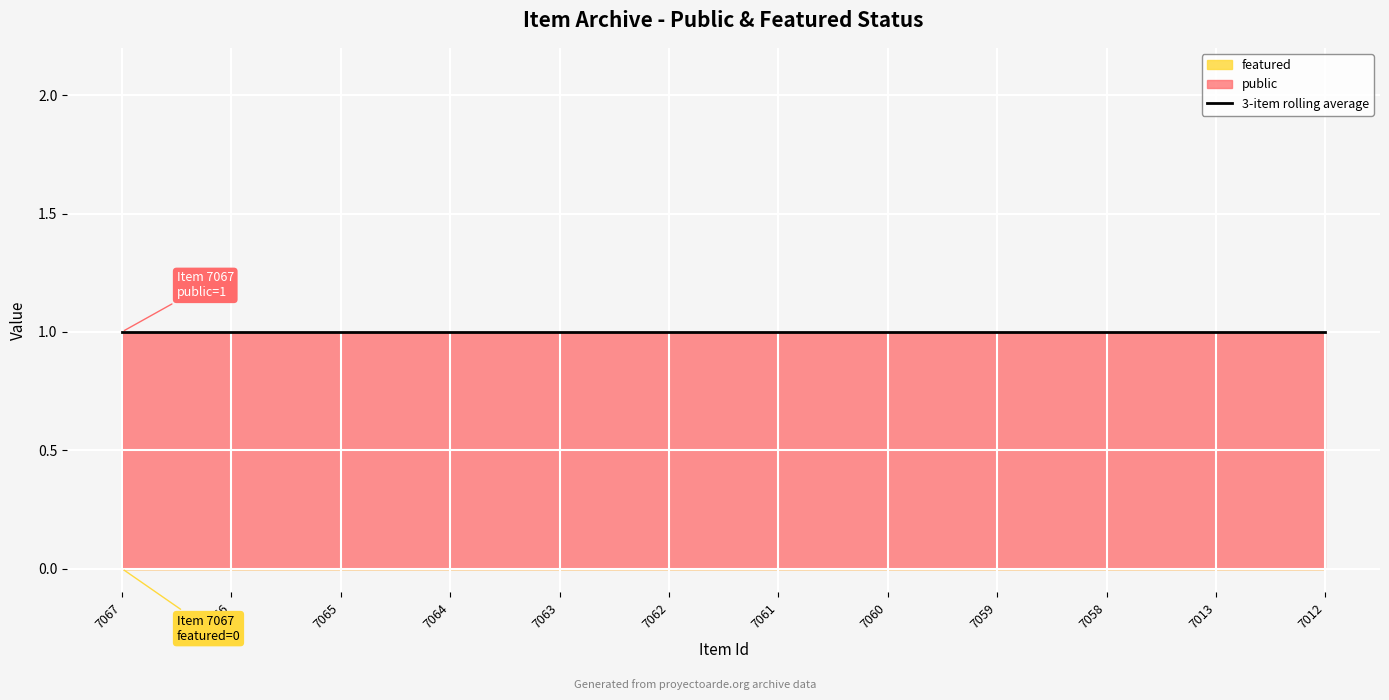

Which series has the largest total across all categories?

public